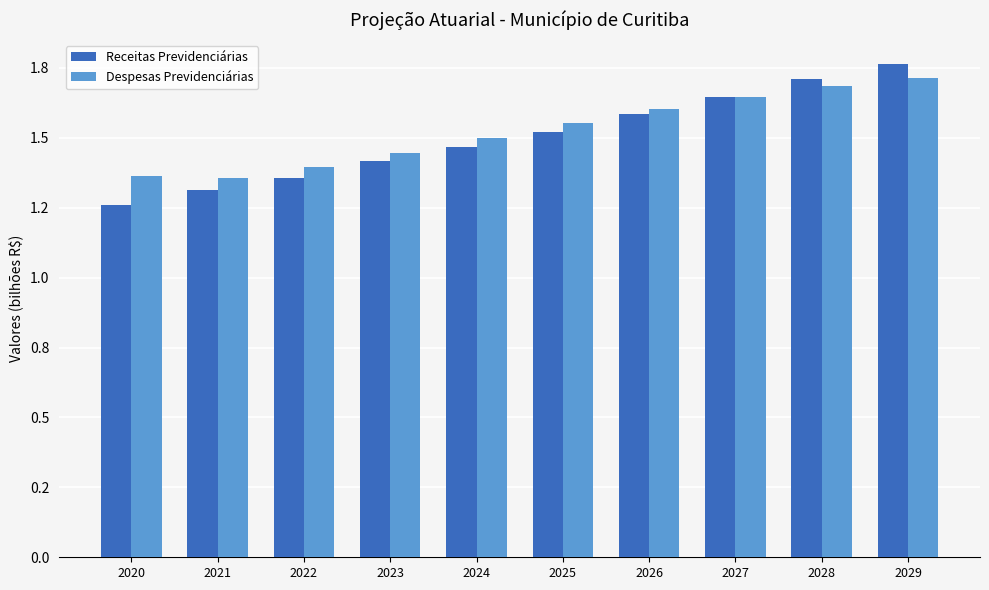

Reading right to left, extract all data points from this chart.

Receitas Previdenciárias: 2029=1.8	2028=1.7	2027=1.6	2026=1.6	2025=1.5	2024=1.5	2023=1.4	2022=1.4	2021=1.3	2020=1.3
Despesas Previdenciárias: 2029=1.7	2028=1.7	2027=1.6	2026=1.6	2025=1.6	2024=1.5	2023=1.4	2022=1.4	2021=1.4	2020=1.4